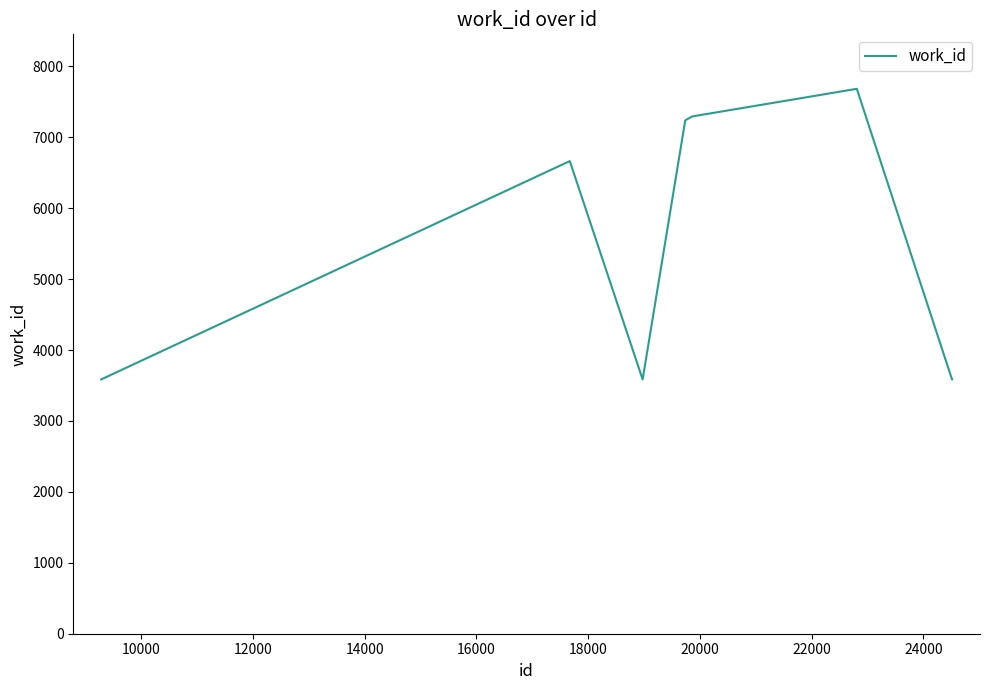

True or false: the data has more than 1 interior local peaks.

True